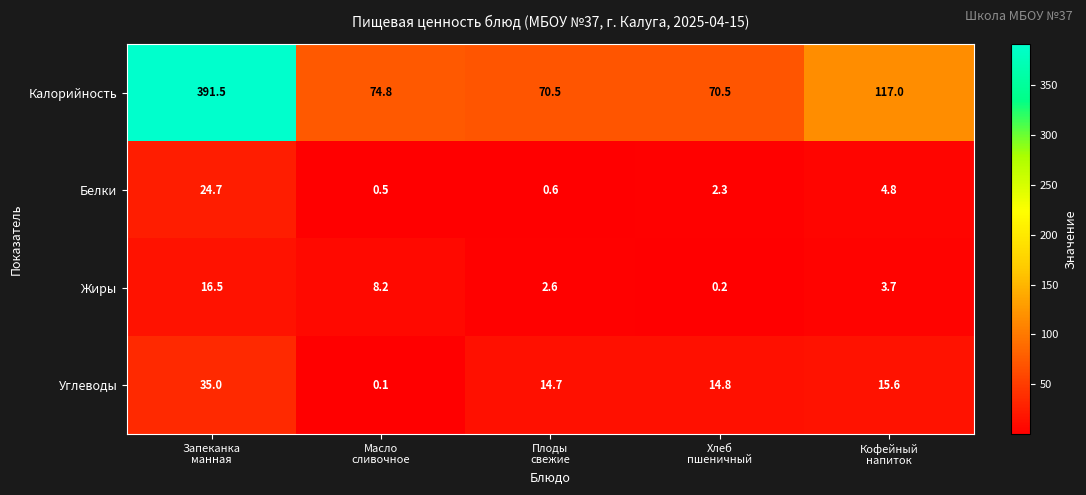

What is the sum of all Калорийность values?

724.3